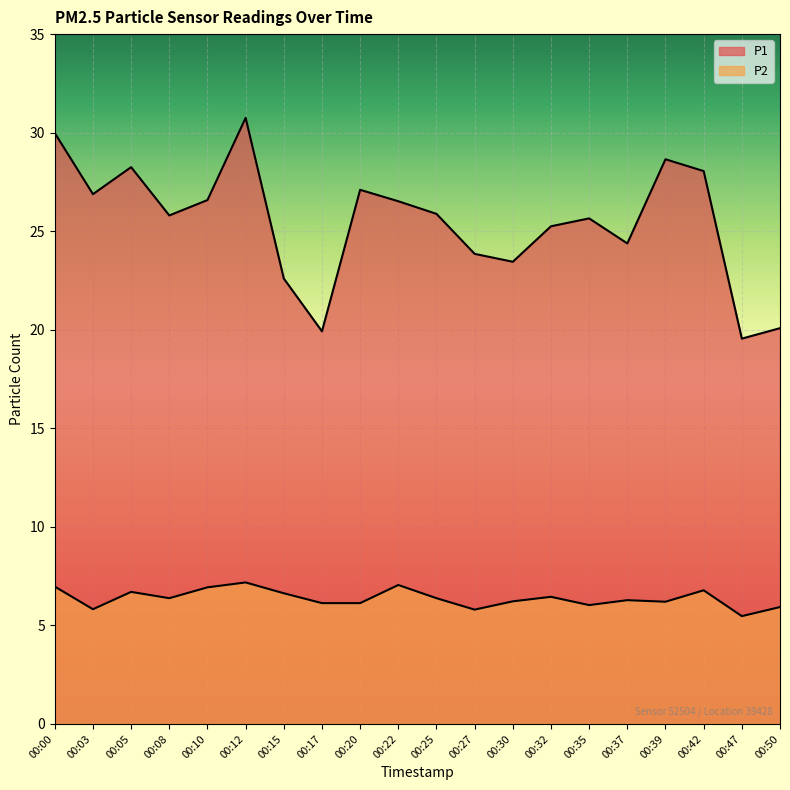

At which label does P2 reach its minimum?

00:47